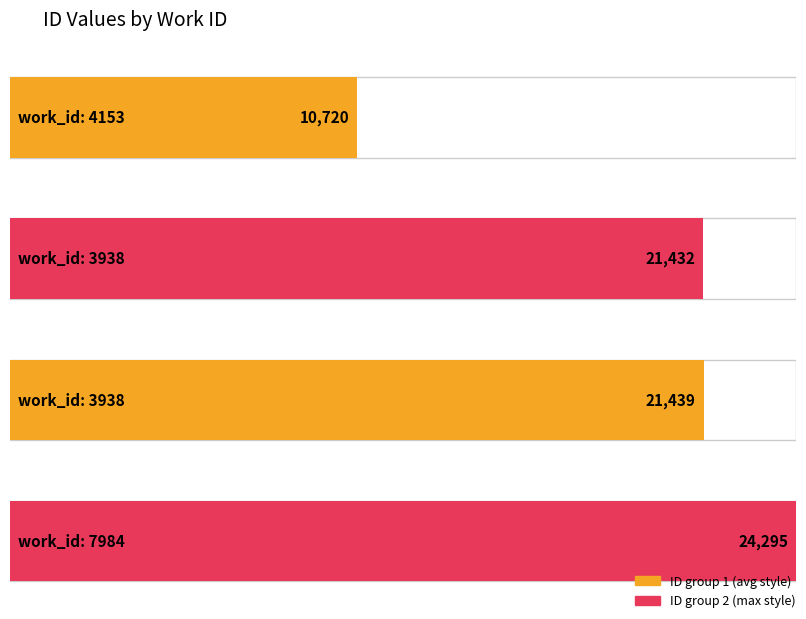

Reading left to right, what are all the values shown in this chart?

4153=10720	3938=21432	3938=21439	7984=24295